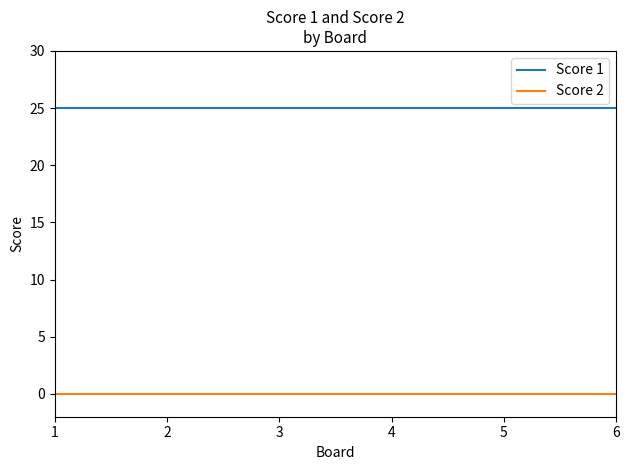

Reading right to left, extract all data points from this chart.

Score 1: 6=25	5=25	4=25	3=25	2=25	1=25
Score 2: 6=0	5=0	4=0	3=0	2=0	1=0